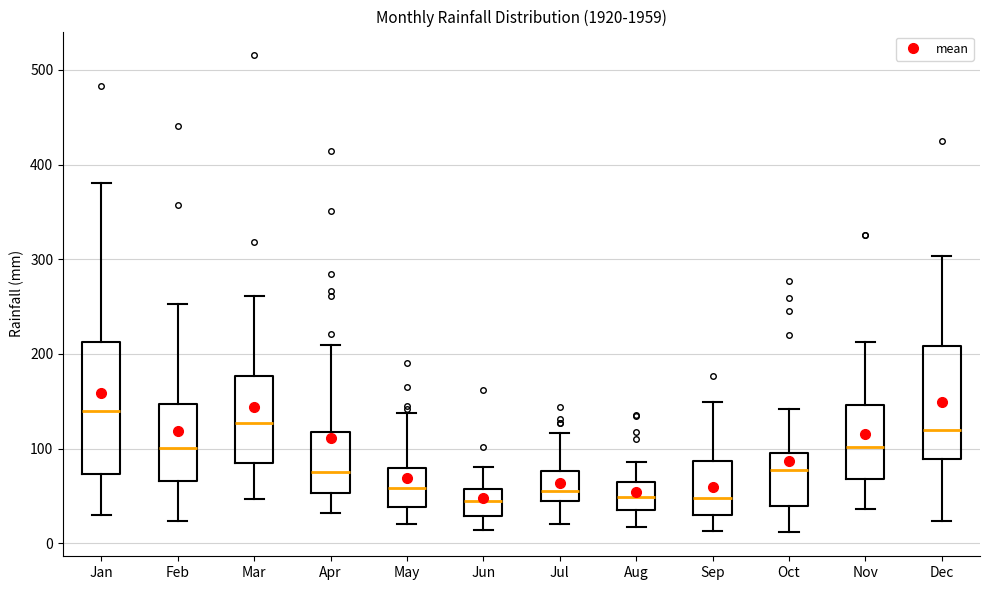

Which box is the tallest, from its lower edge to its upper edge?

Jan